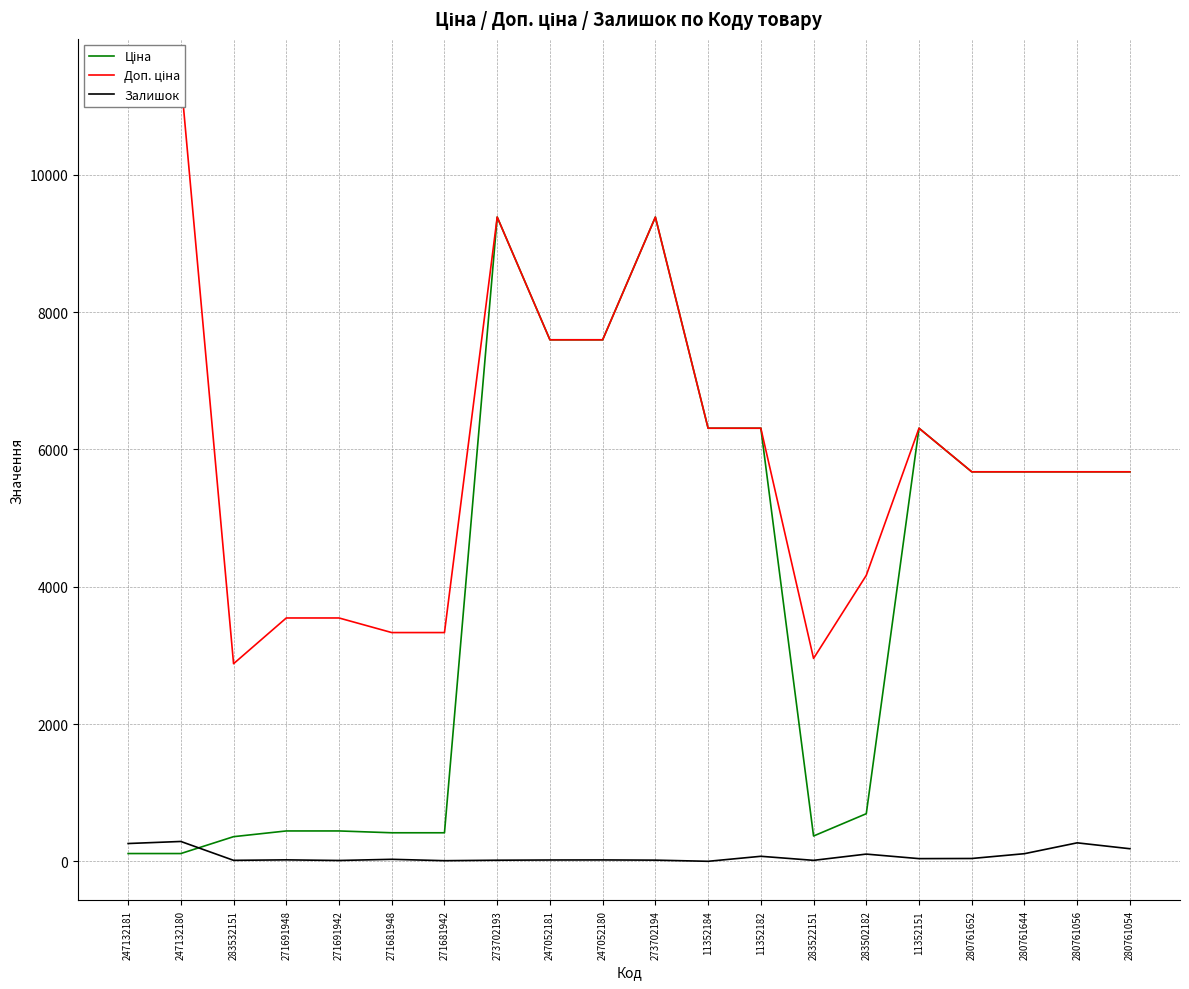

At which label does Залишок reach its peak?

247132180